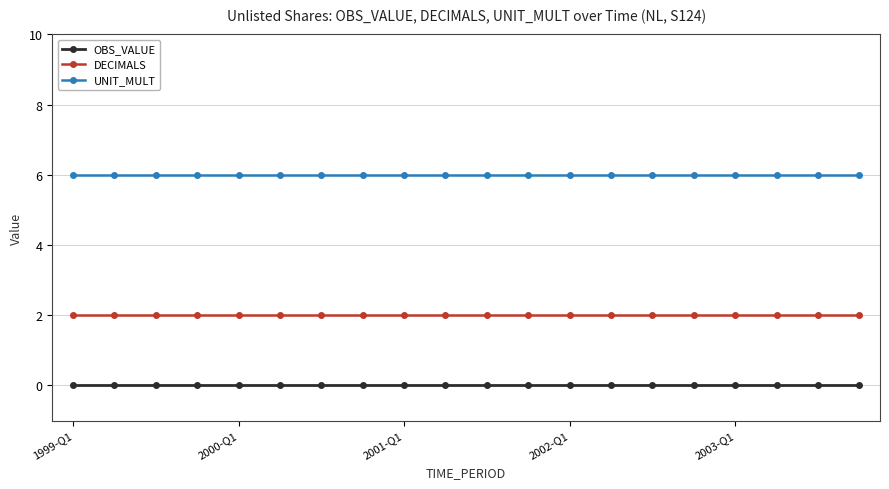

True or false: OBS_VALUE and UNIT_MULT intersect in this chart.

False